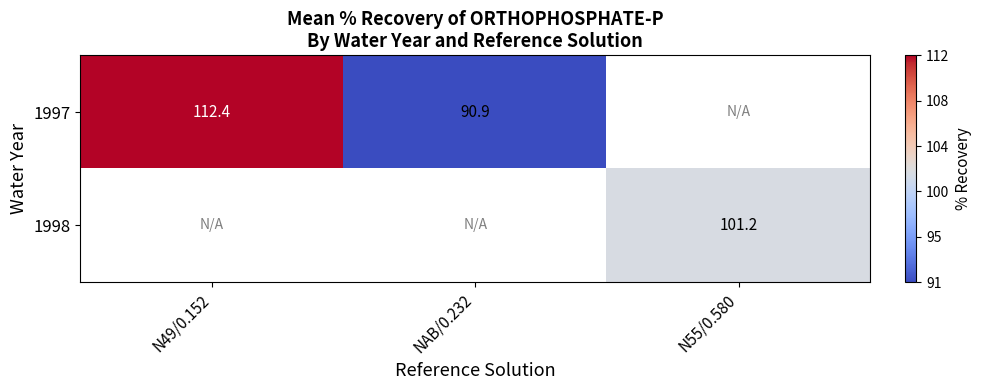

What is the sum of the 1997 values at NAB/0.232 and N49/0.152?

203.3